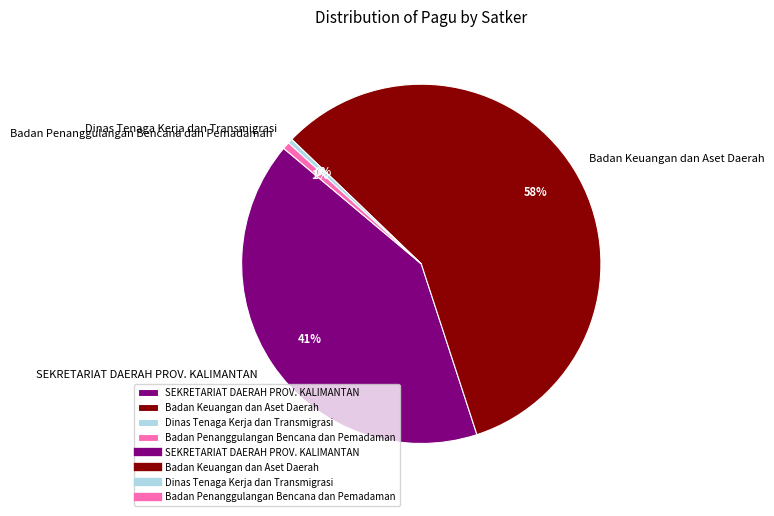

Is there a majority slice in this chart?

Yes